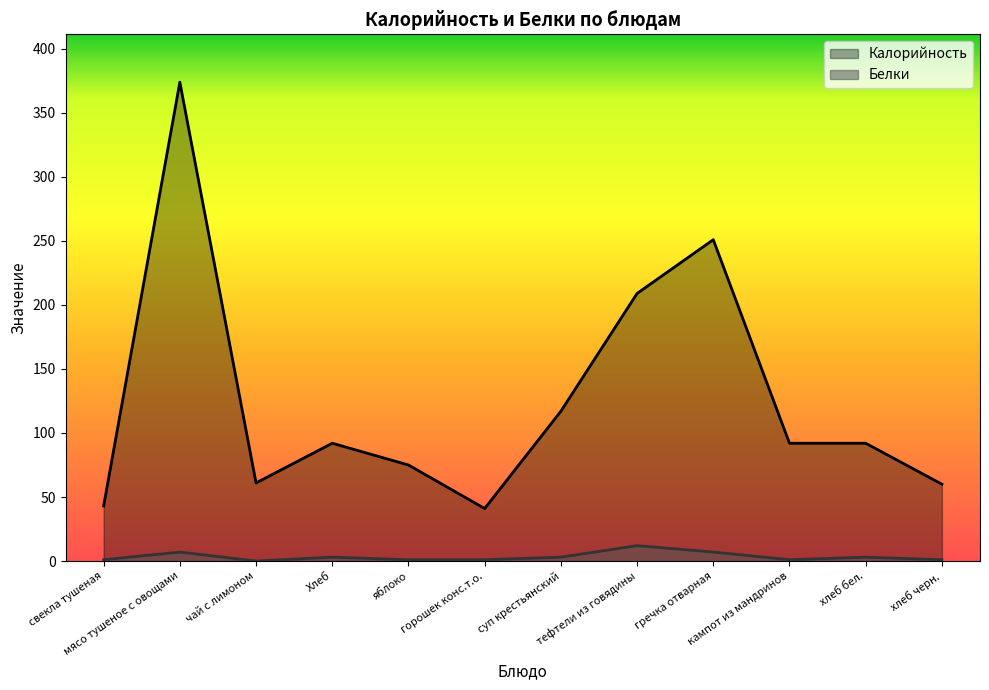

Where is the first local maximum for Калорийность?

мясо тушеное с овощами